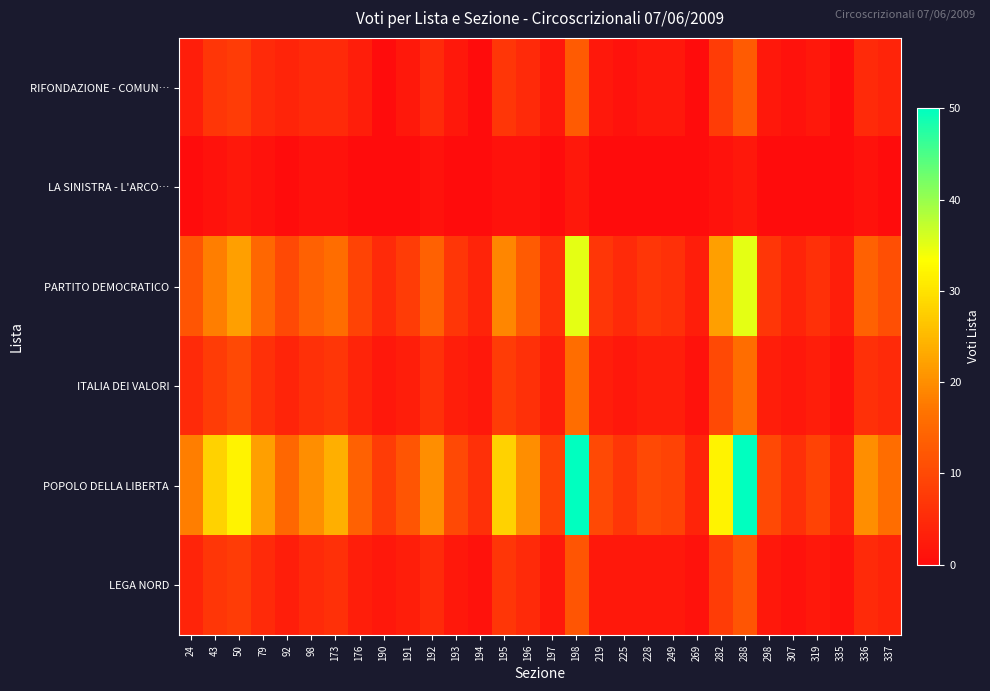

What is the total value across all series at 288?

128